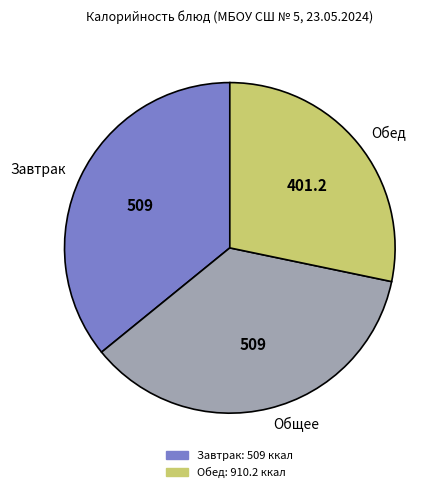

Is there a majority slice in this chart?

No